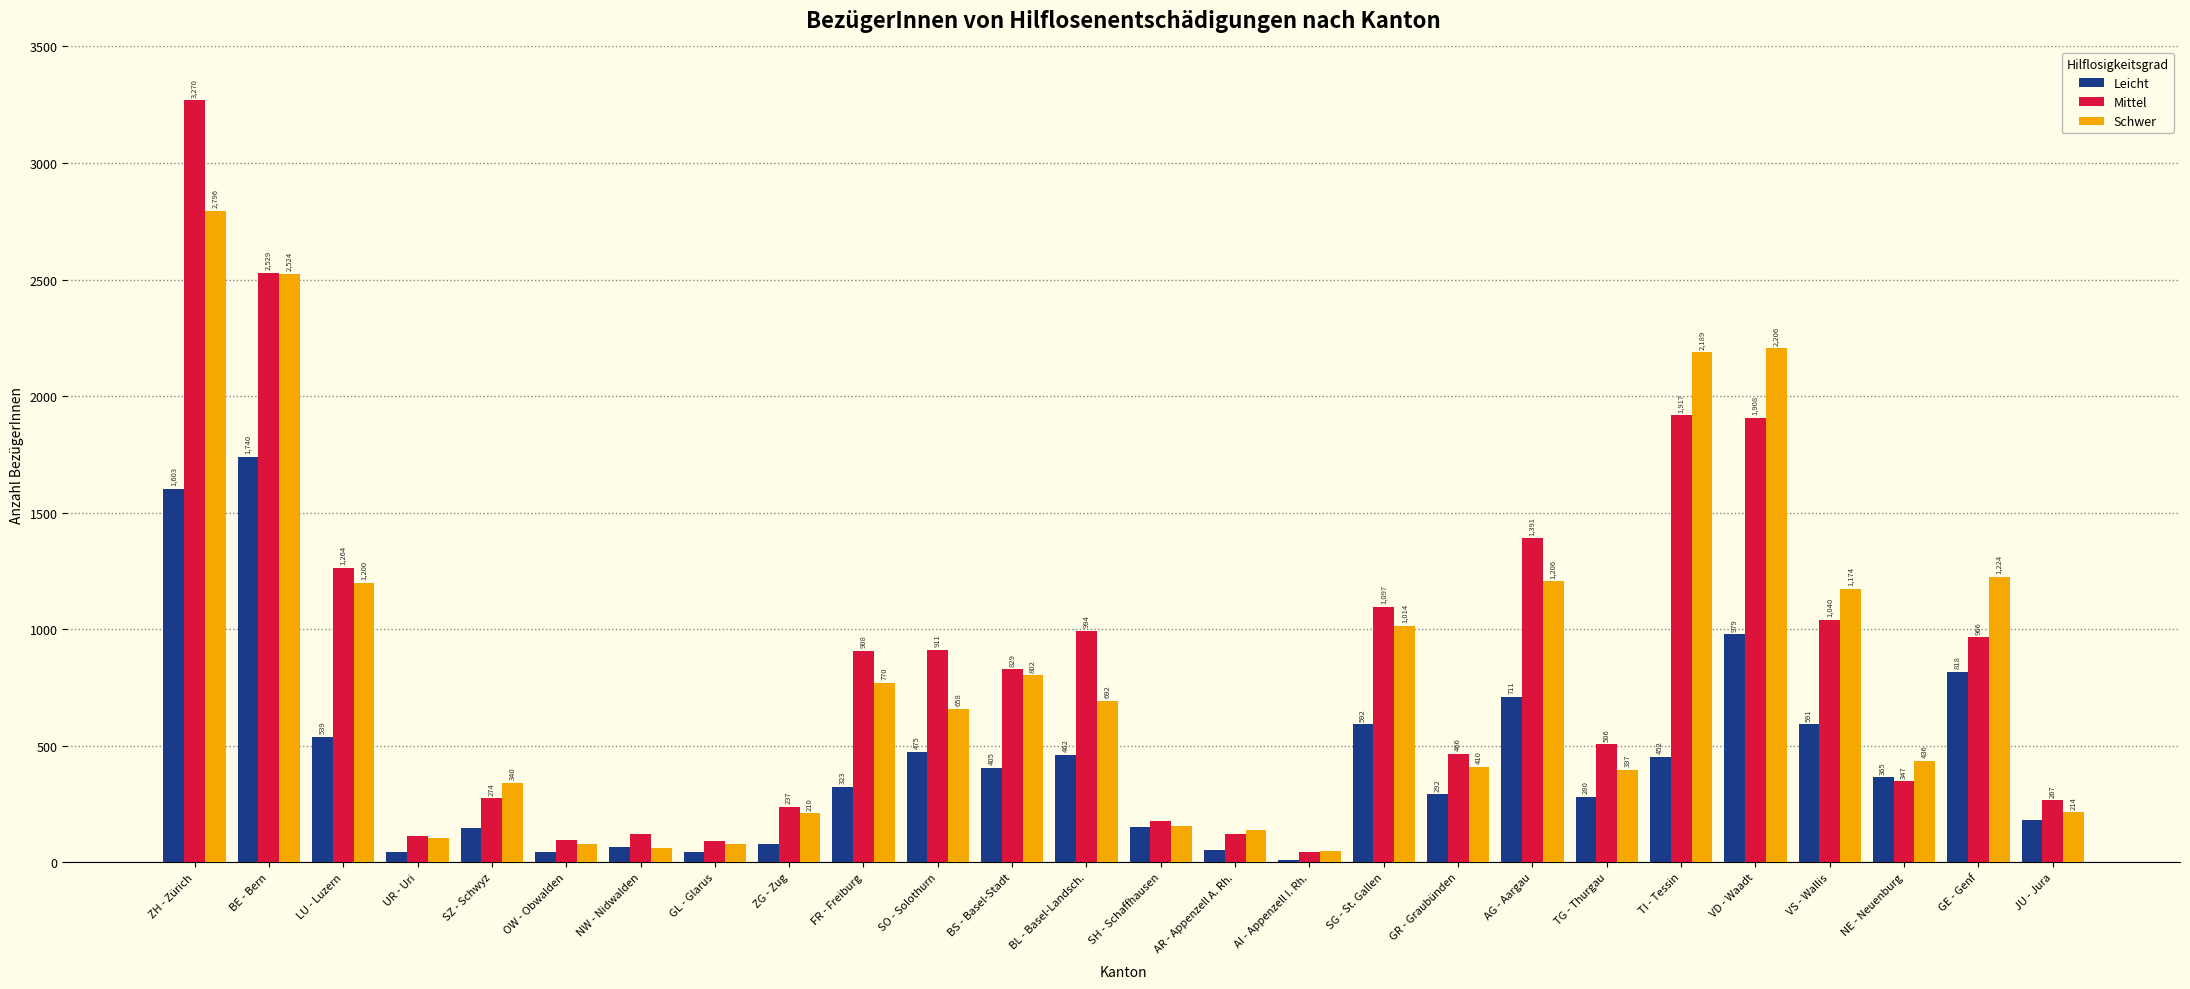

What is the sum of all Leicht values?

11446